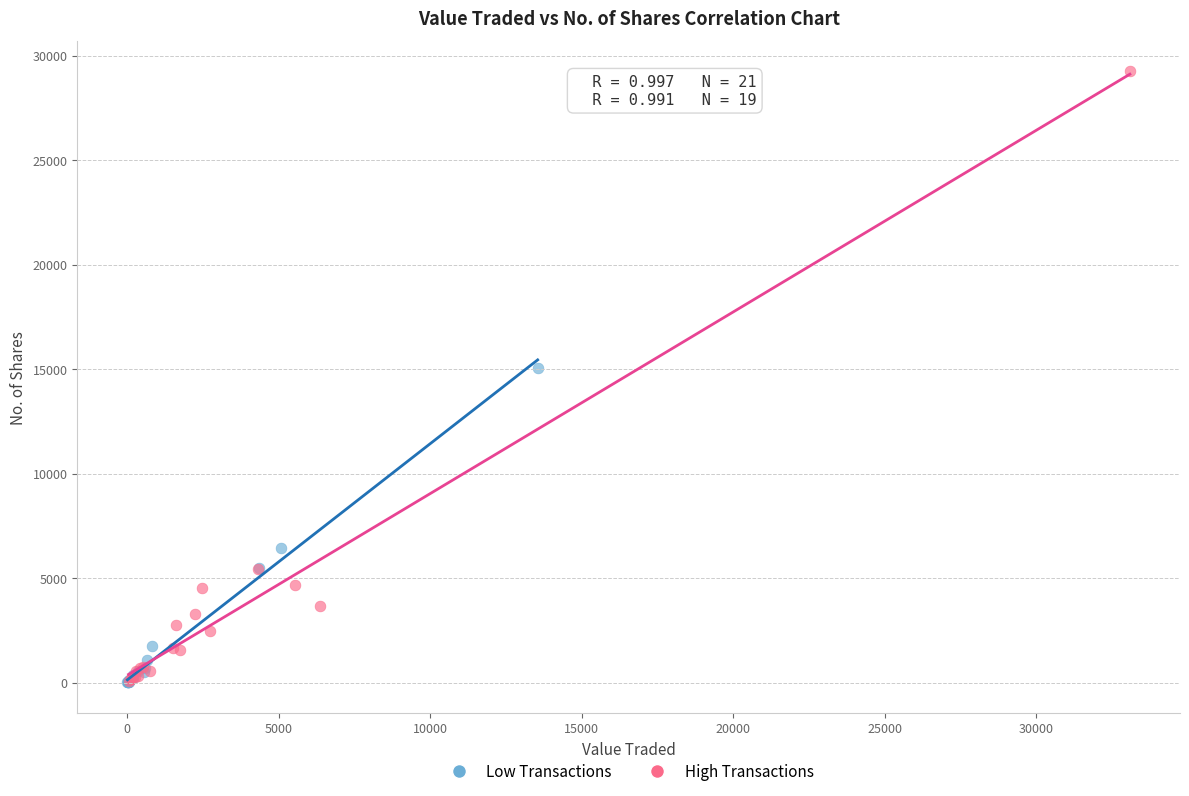

What are all the series names shown in the legend?

Low Transactions, High Transactions